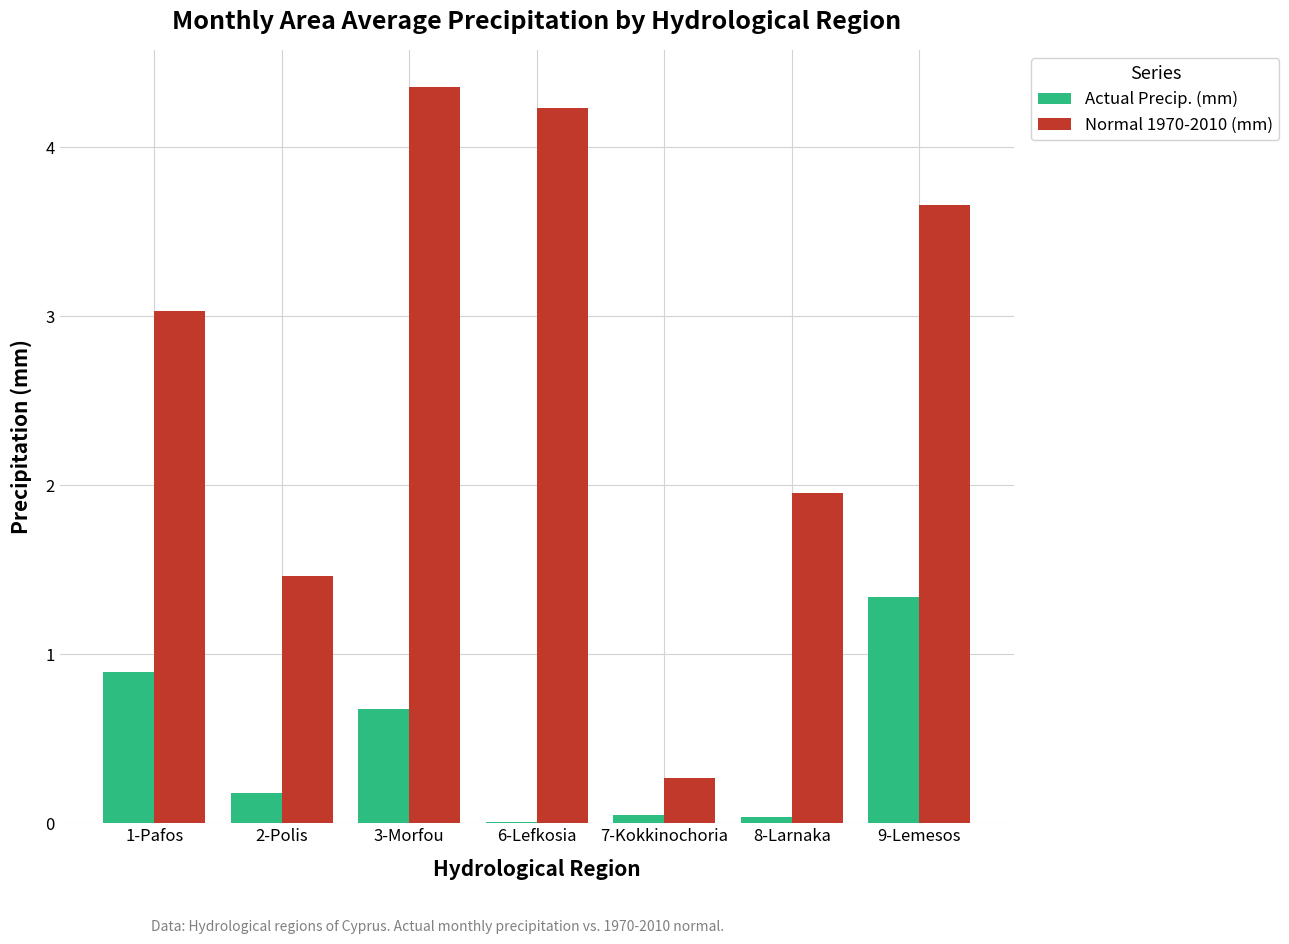

What is the maximum value for Actual Precip. (mm)?

1.3